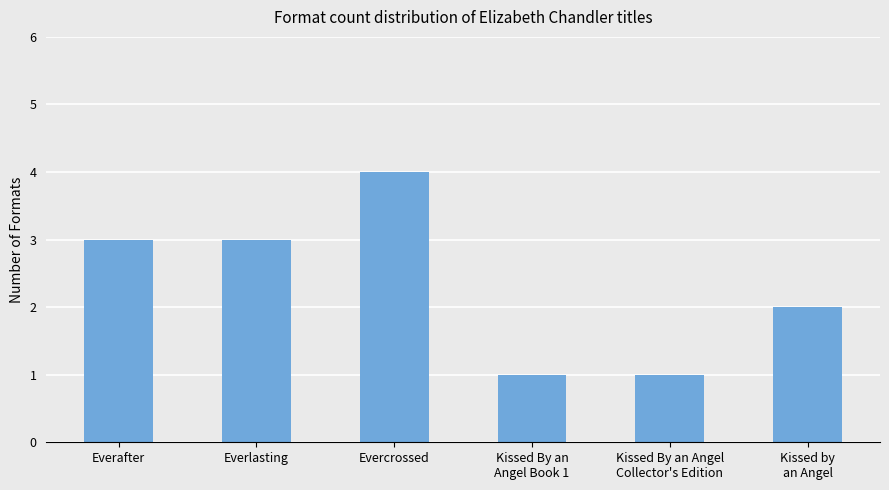

Reading left to right, extract all data points from this chart.

3	3	4	1	1	2